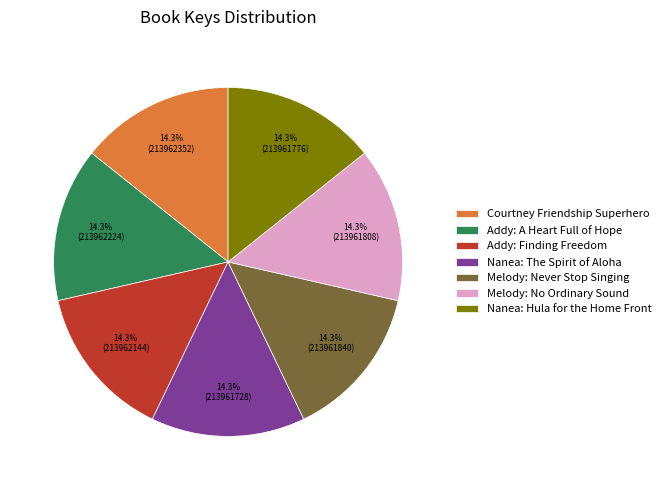

What is the total percentage of Addy: Finding Freedom and Courtney Friendship Superhero?

28.6%